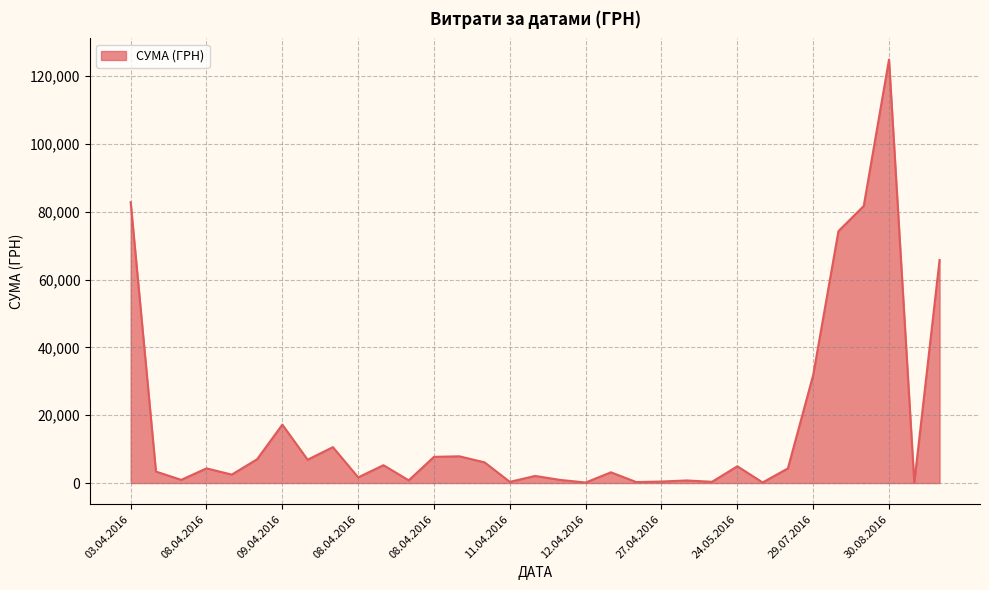

How many lines are shown in the chart?

1